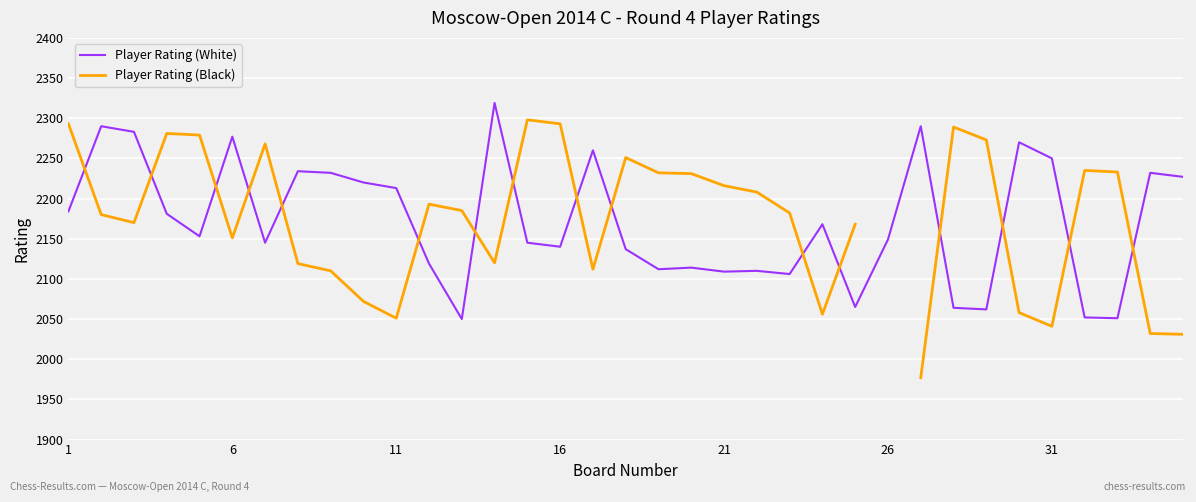

What are all the series names shown in the legend?

Player Rating (White), Player Rating (Black)